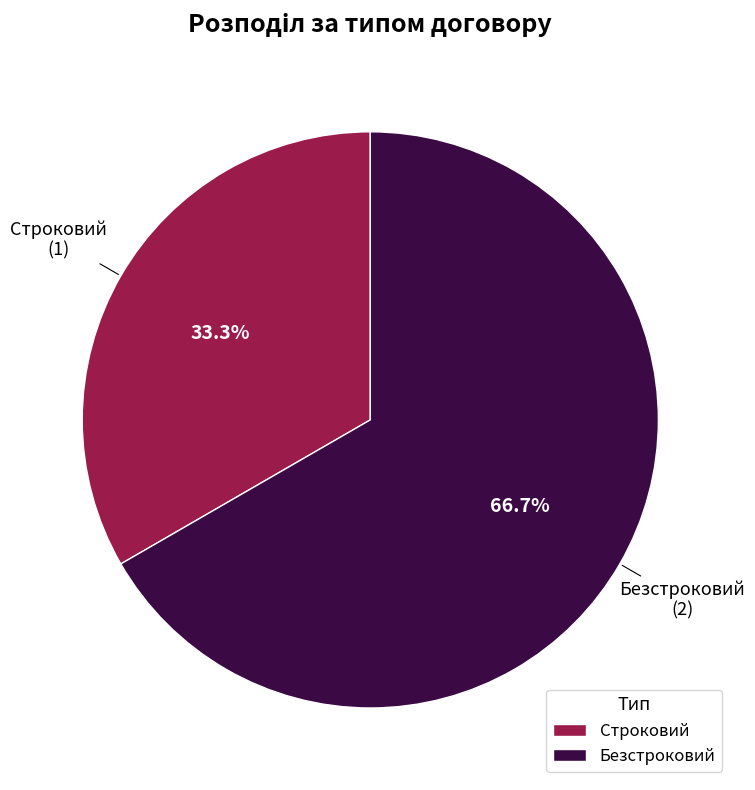

How many segments does this pie chart have?

2